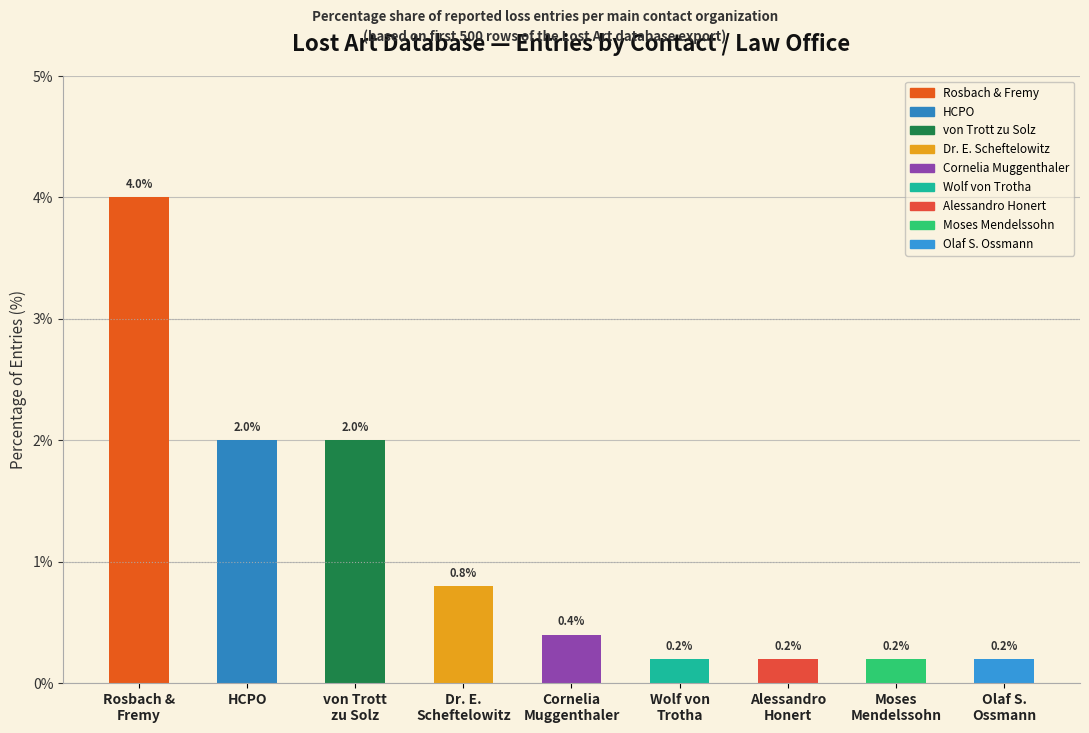

Are the bars horizontal?

No